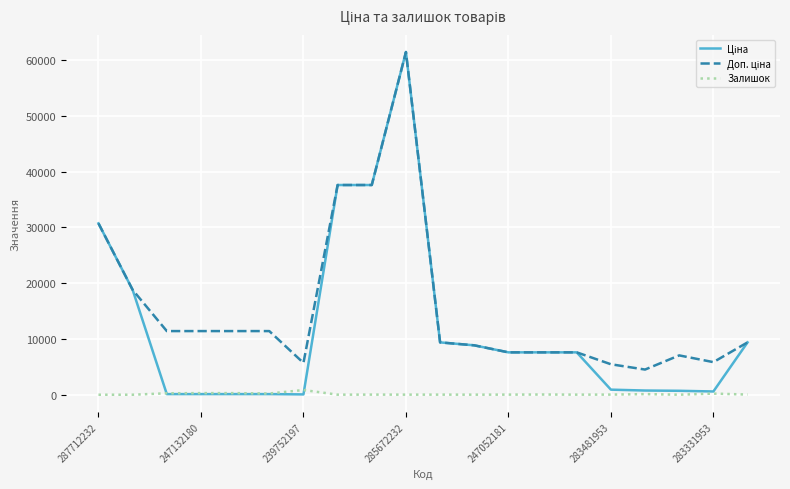

Does the chart have visible grid lines?

Yes